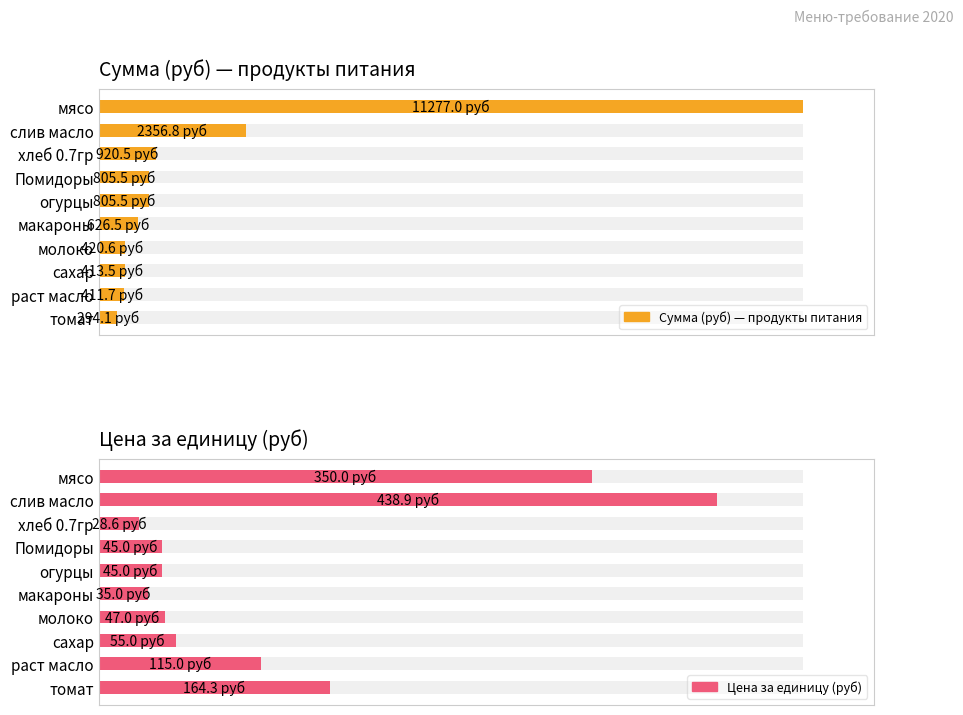

Which series has the largest range (max minus min)?

Сумма (руб) — продукты питания